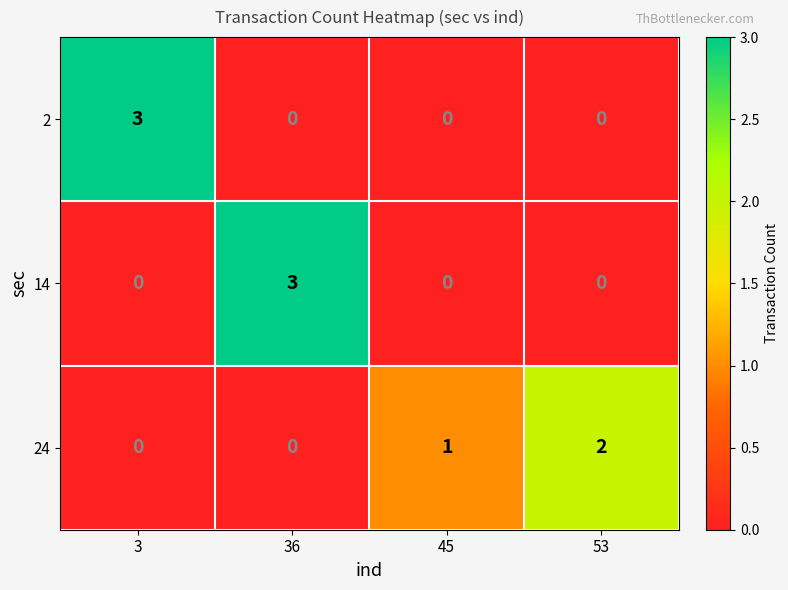

At how many categories does at least one series exceed 0?

4